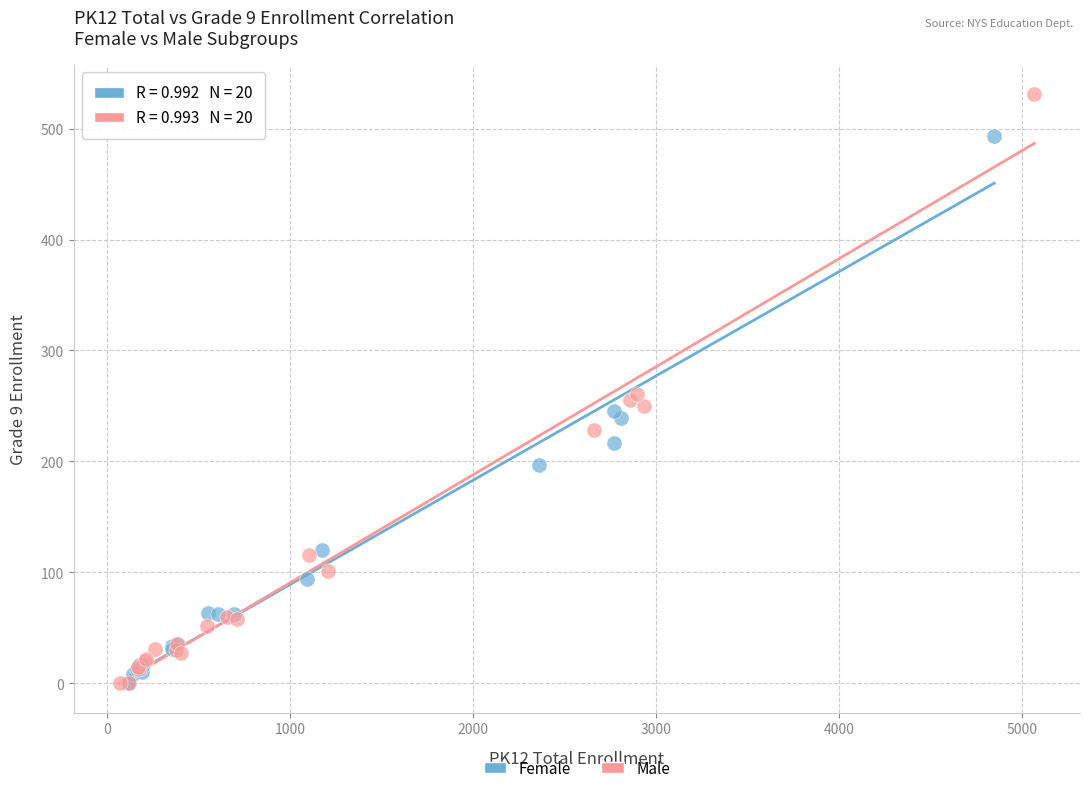

Which series has the largest Y range (max minus min)?

Male